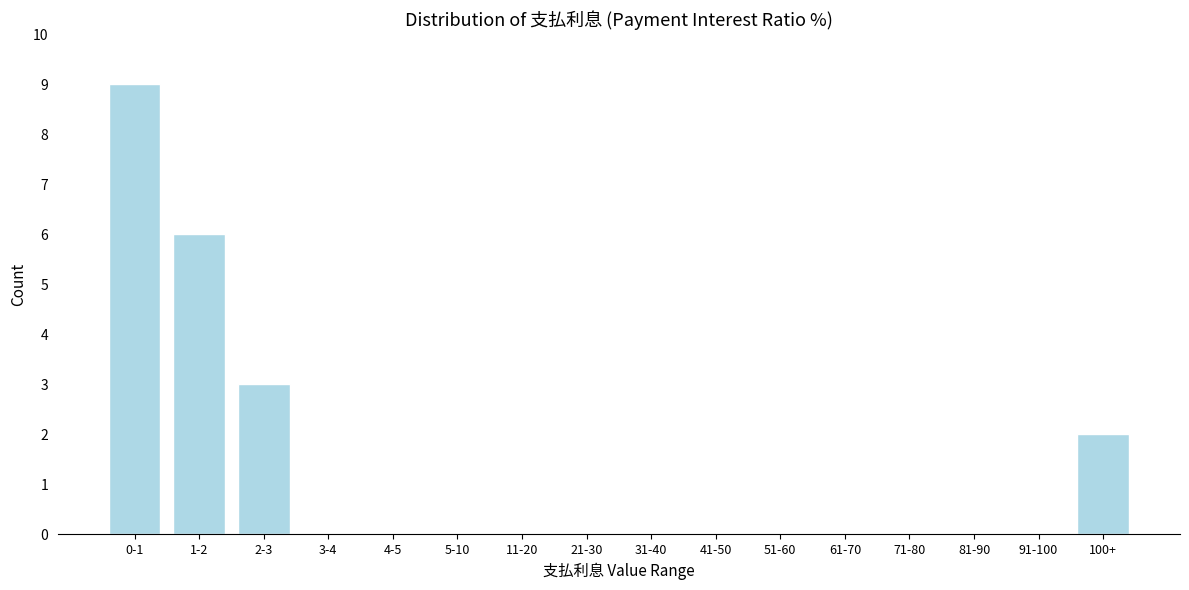

Reading left to right, transcribe all the data shown in this chart.

0-1=9	1-2=6	2-3=3	3-4=0	4-5=0	5-10=0	11-20=0	21-30=0	31-40=0	41-50=0	51-60=0	61-70=0	71-80=0	81-90=0	91-100=0	100+=2